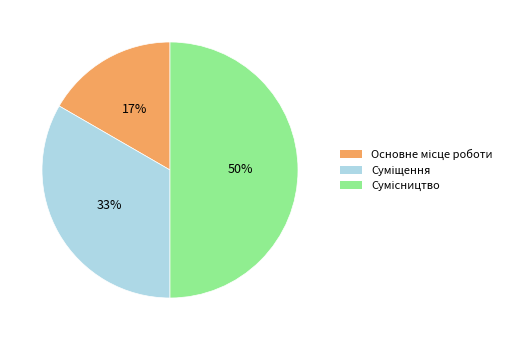

To the nearest percent, what is the average slice percentage?

33%